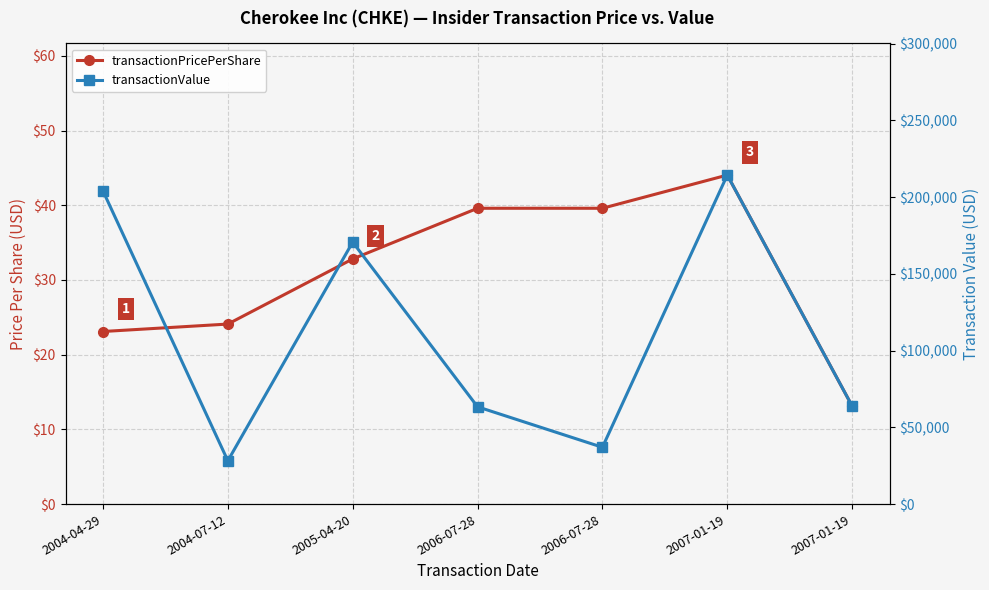

What is the sum of all transactionPricePerShare values?

216.4